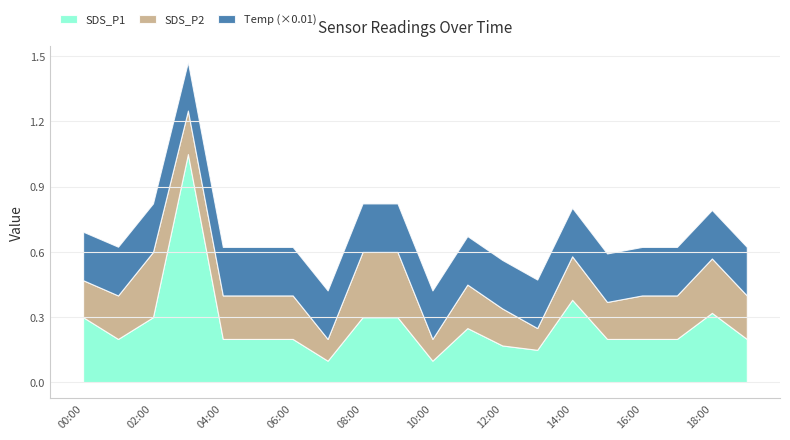

What is the label of the 19th point from the left?

18:00